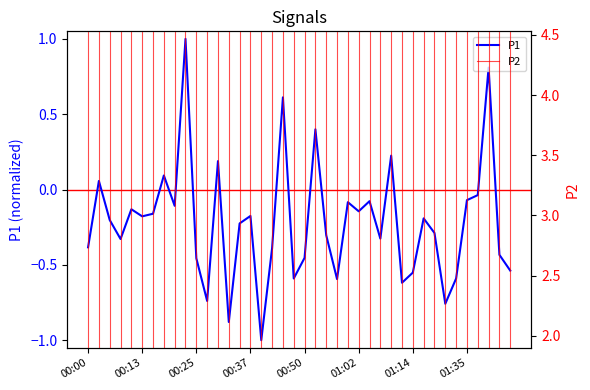

How many interior local peaks (higher than both neighbors) does the data have?

13